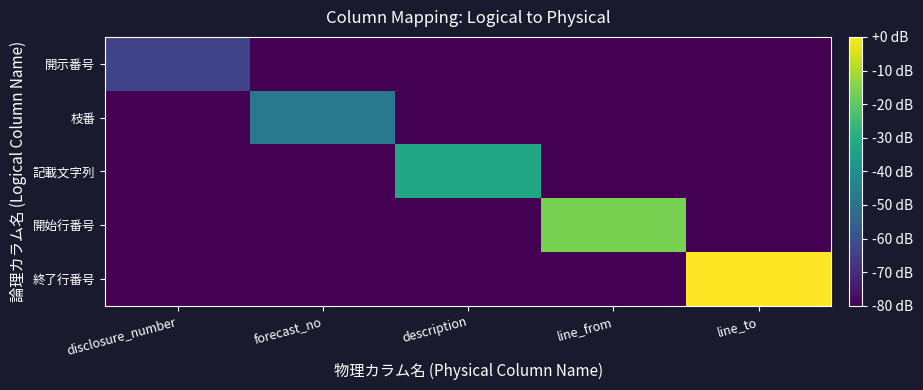

Which series has the widest spread of values?

終了行番号